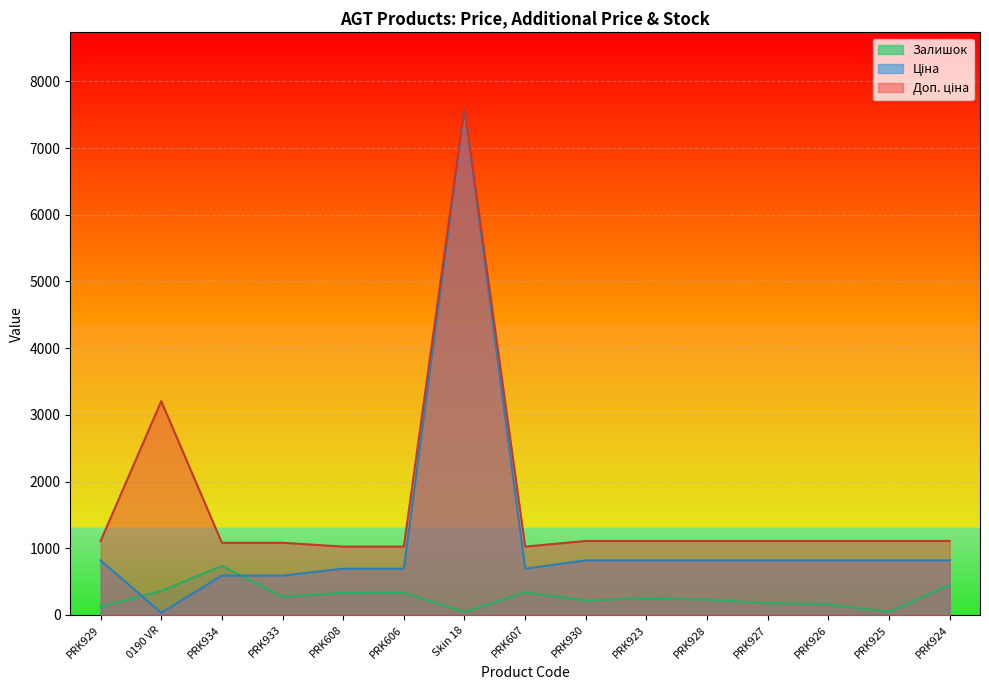

The Доп. ціна series shows 398.5 at PRK606. True or false?

False